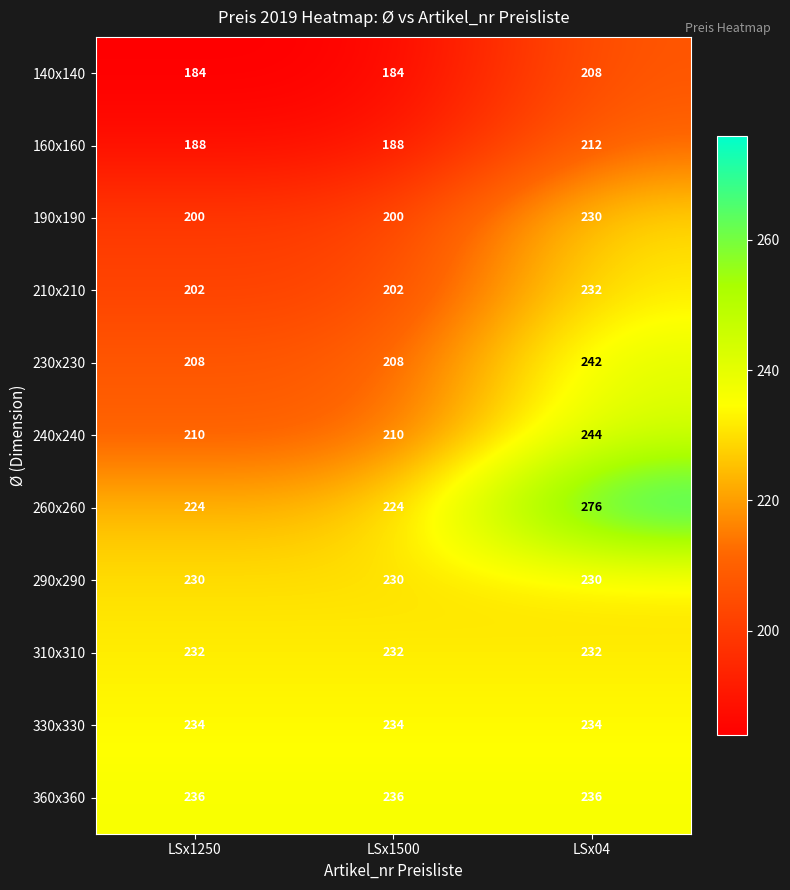

What is the minimum value for 210x210?

202